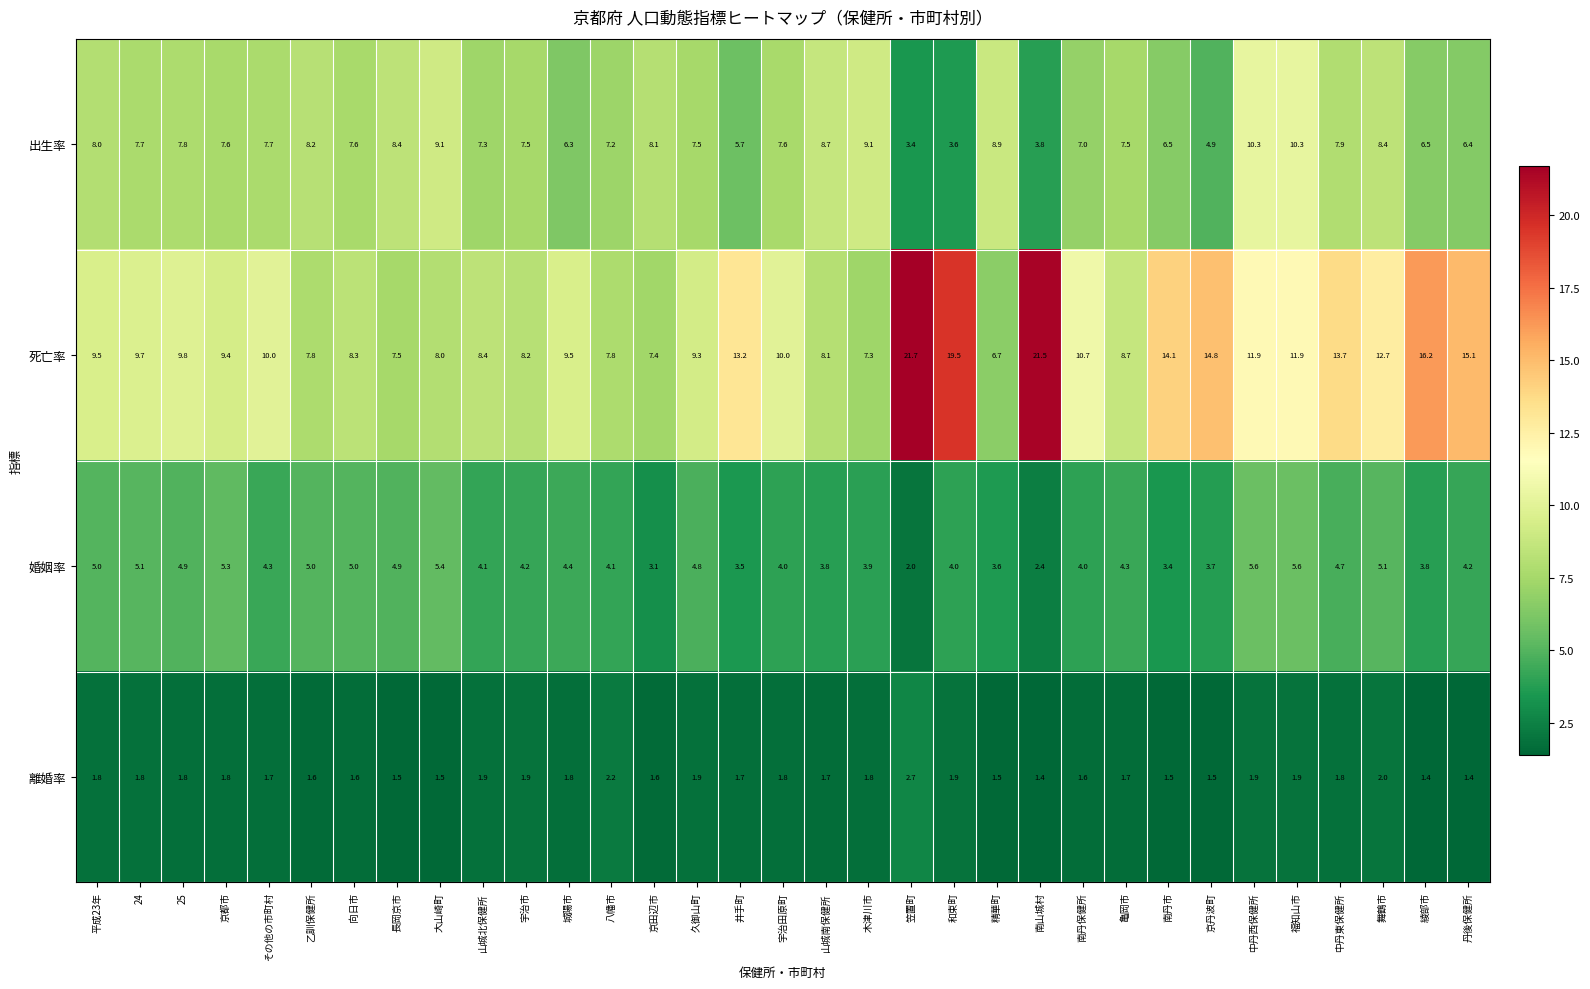

Which label corresponds to the largest value in the chart?

笠置町